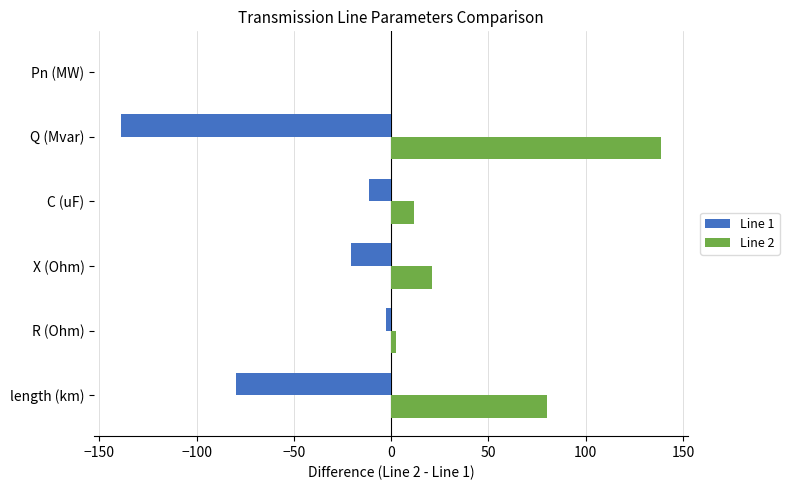

What is the sum of all Line 1 values?

-253.6